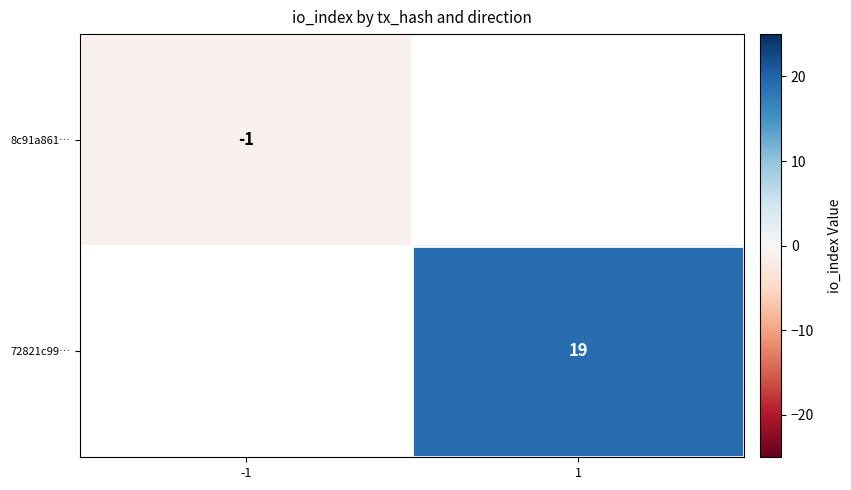

Is the value of 8c91a861… at -1 greater than the value of 72821c99… at 1?

No